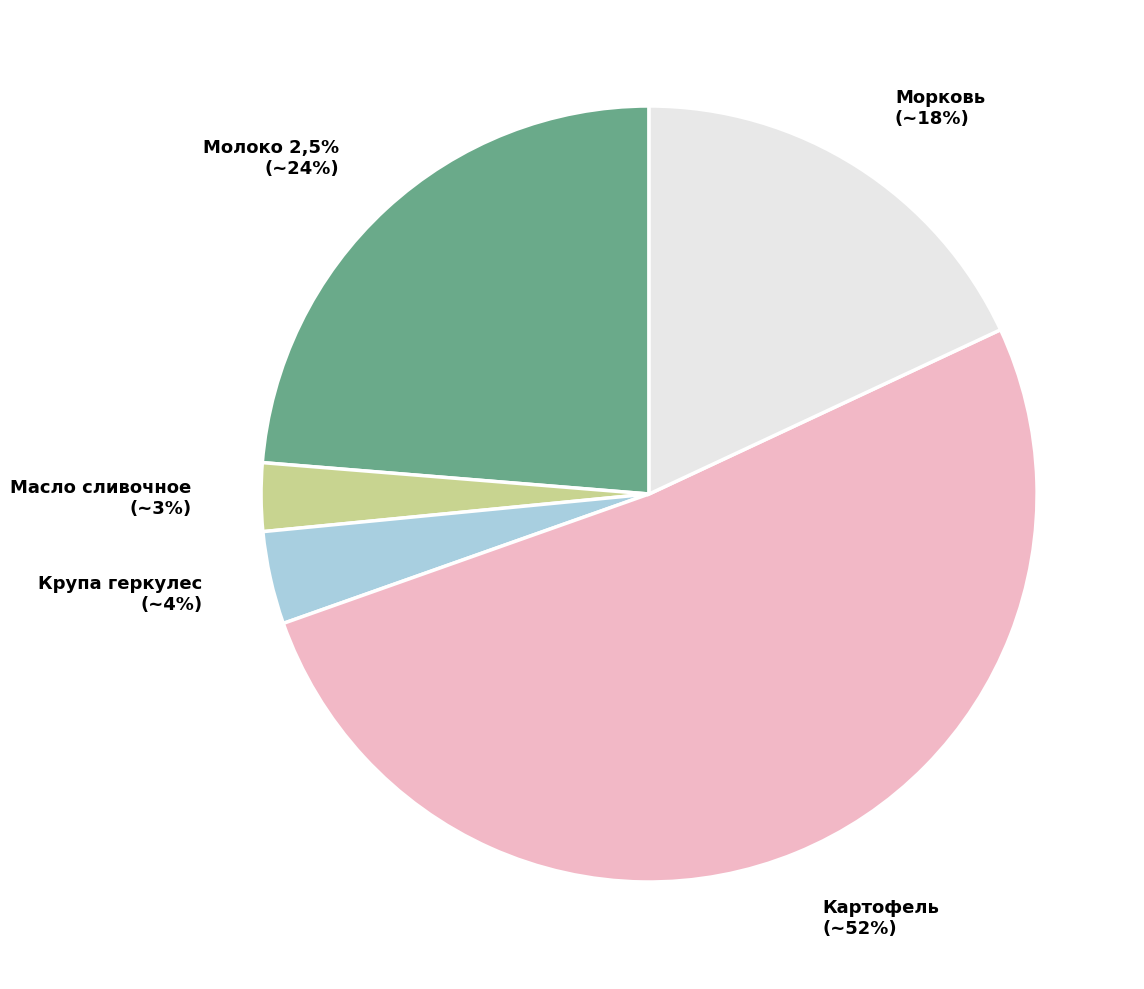

Which slice is the largest?

Картофель